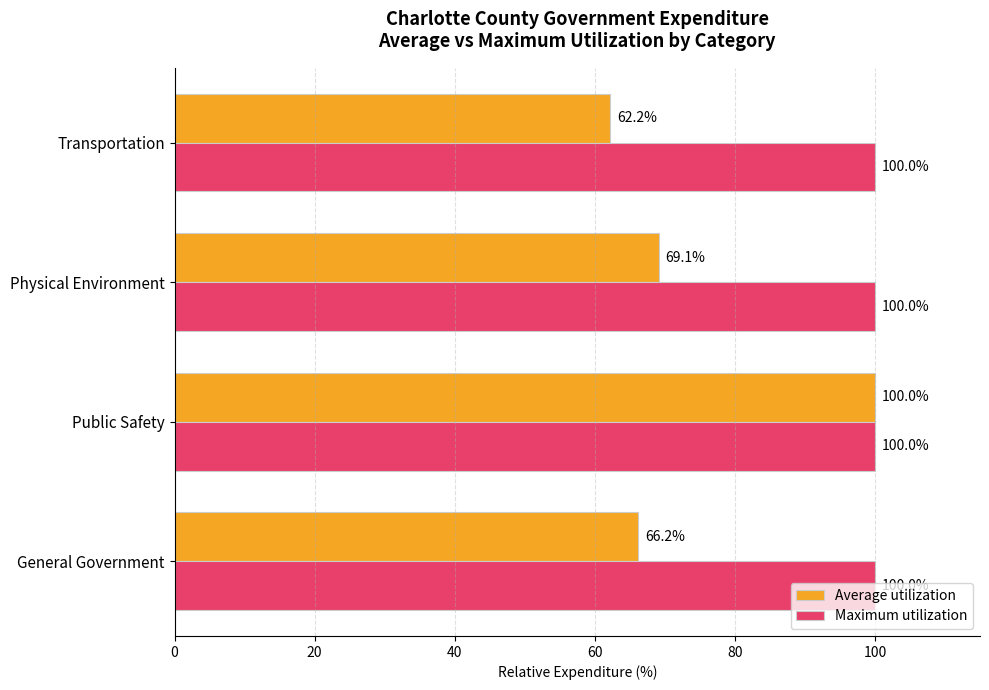

The value of Average utilization at Transportation is 62.2. True or false?

True